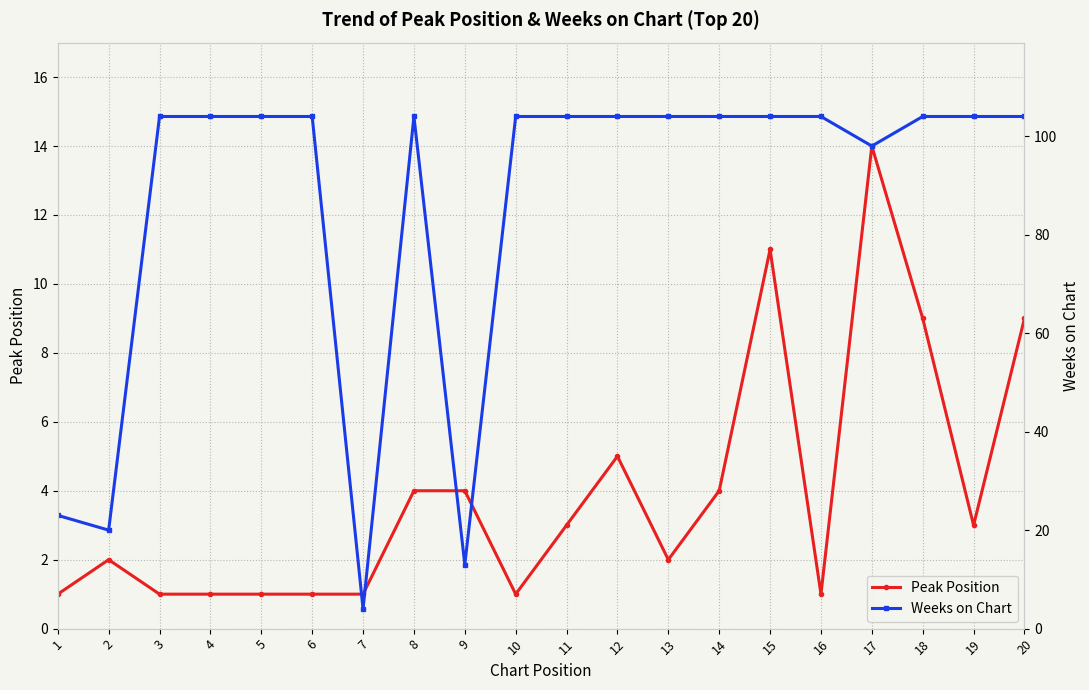

What is the maximum value shown in the chart?

104